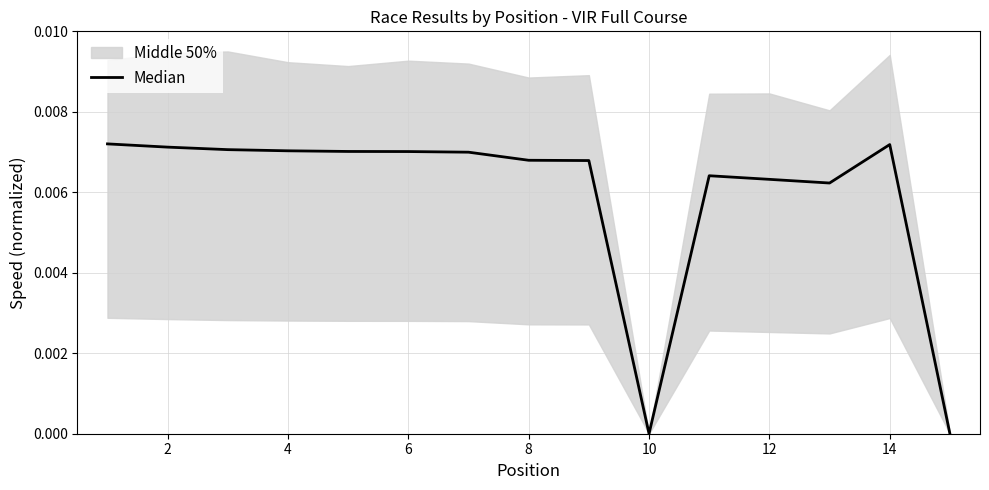

How many points are higher than both their immediate neighbors (excluding endpoints)?

2